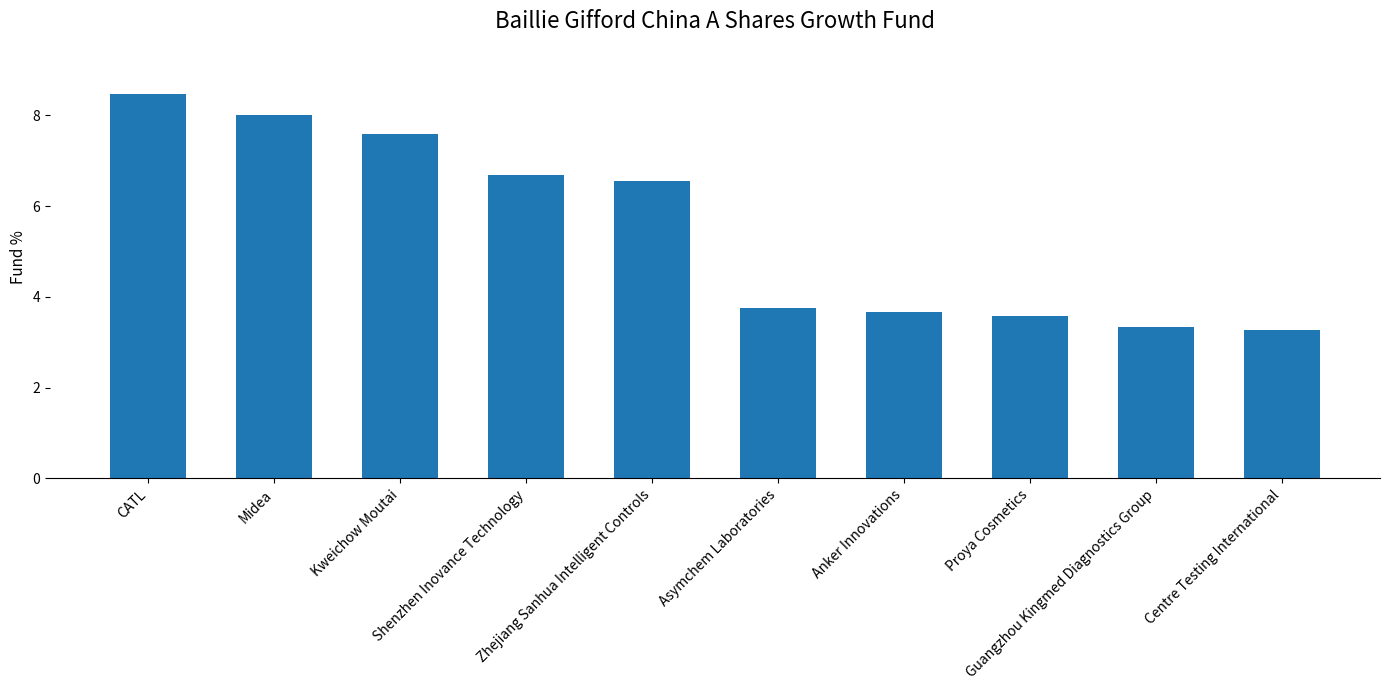

List the labels in order of value, largest first.

CATL, Midea, Kweichow Moutai, Shenzhen Inovance Technology, Zhejiang Sanhua Intelligent Controls, Asymchem Laboratories, Anker Innovations, Proya Cosmetics, Guangzhou Kingmed Diagnostics Group, Centre Testing International